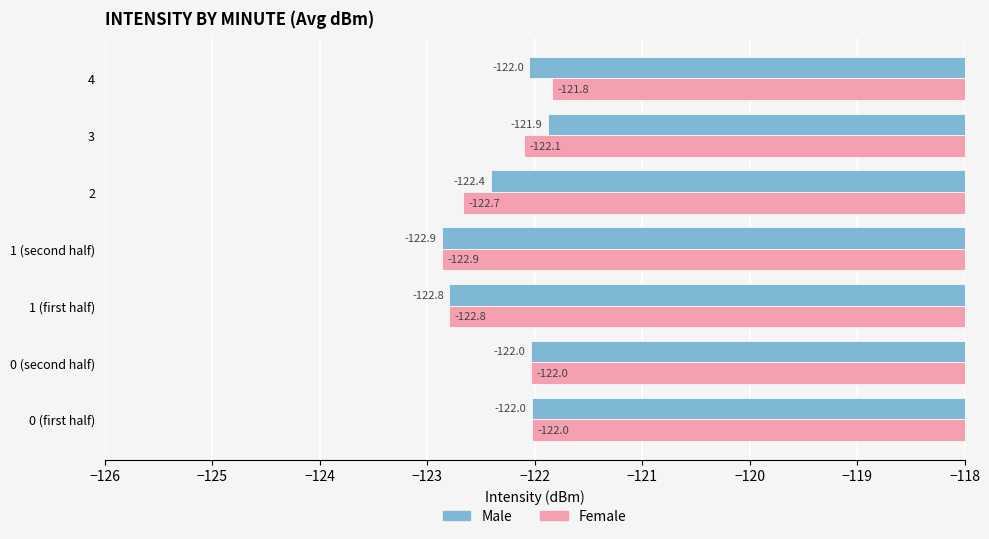

What is the total value across all series at 2?

-245.1